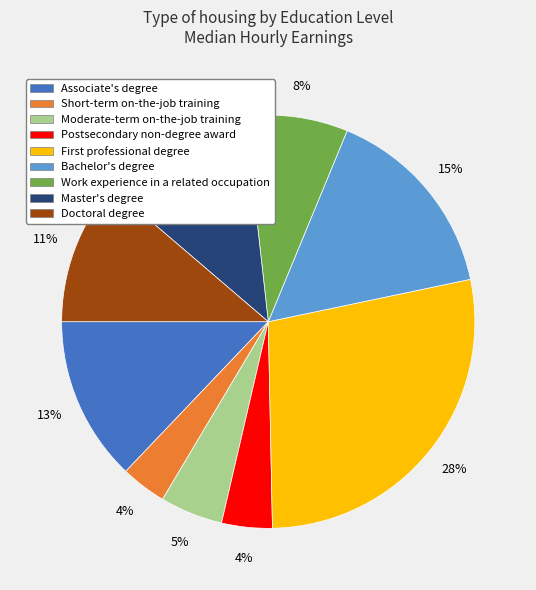

Which category has the biggest portion of the pie?

First professional degree